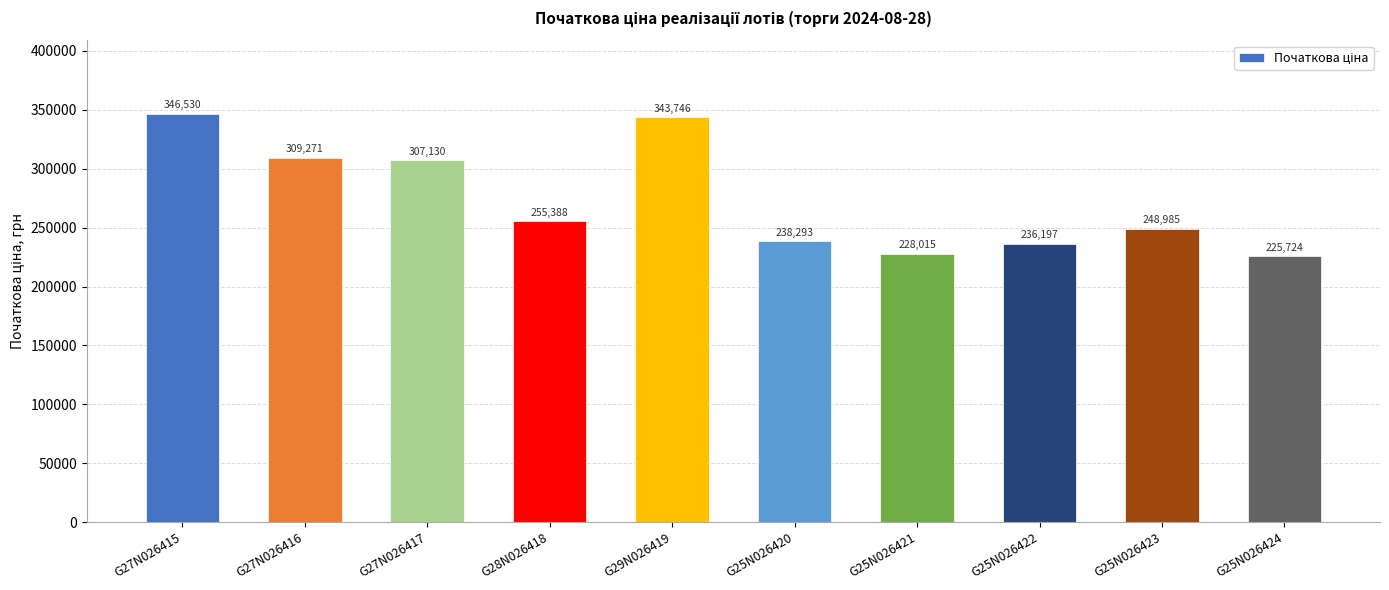

At which label does the data first exceed 255387?

G27N026415